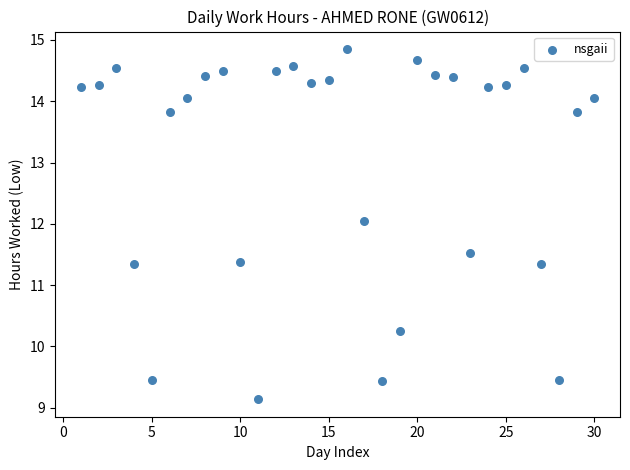

What is the range of Y values (max minus min)?

5.7